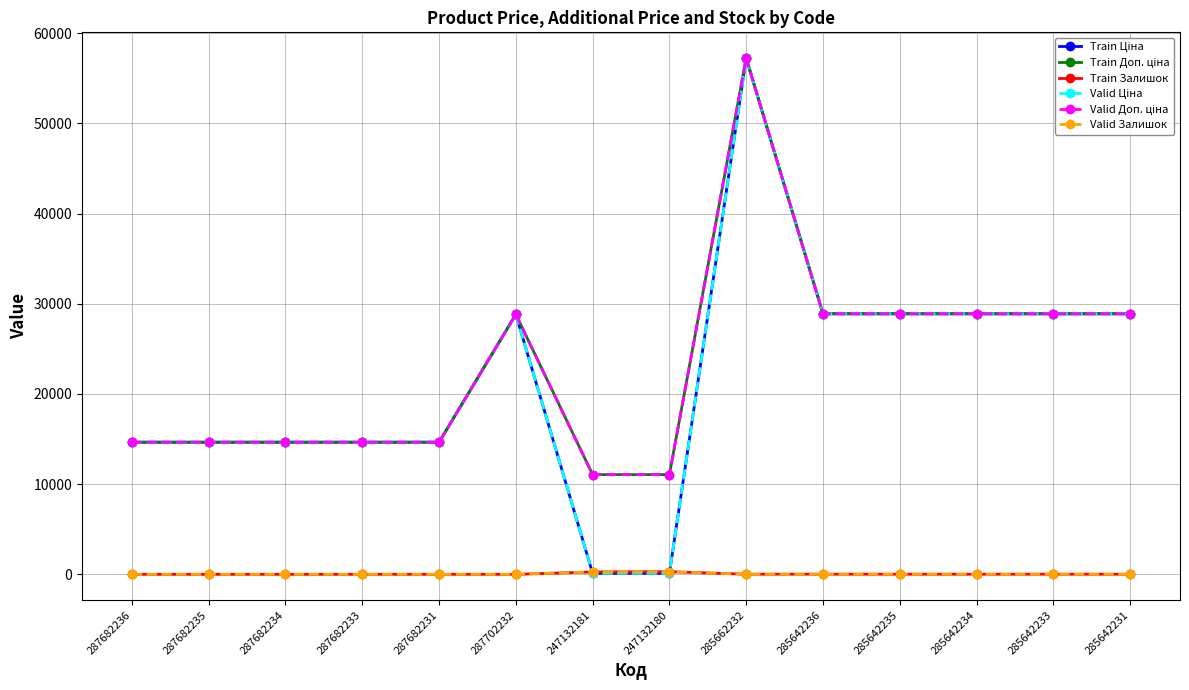

Is the value of Train Залишок at 285642235 greater than the value of Valid Ціна at 287702232?

No